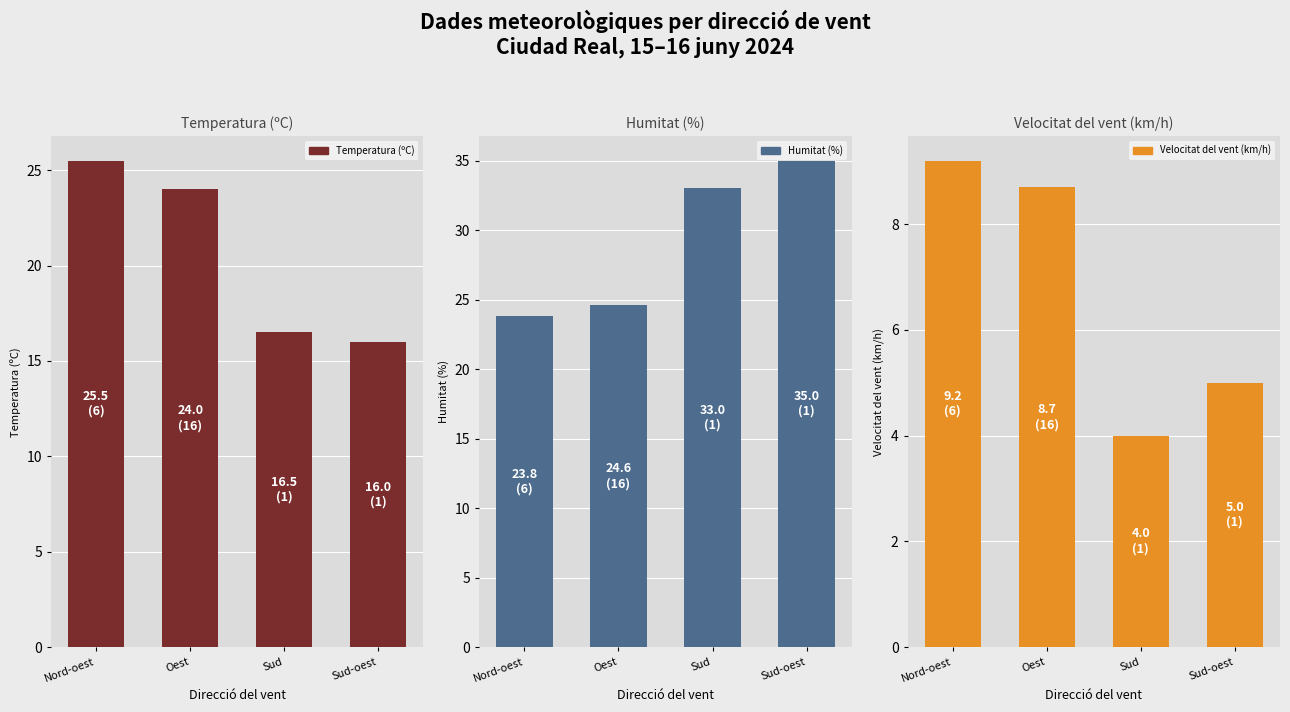

Reading left to right, transcribe all the data shown in this chart.

Temperatura (ºC): 25.5	24.0	16.5	16.0
Humitat (%): 23.8	24.6	33.0	35.0
Velocitat del vent (km/h): 9.2	8.7	4.0	5.0